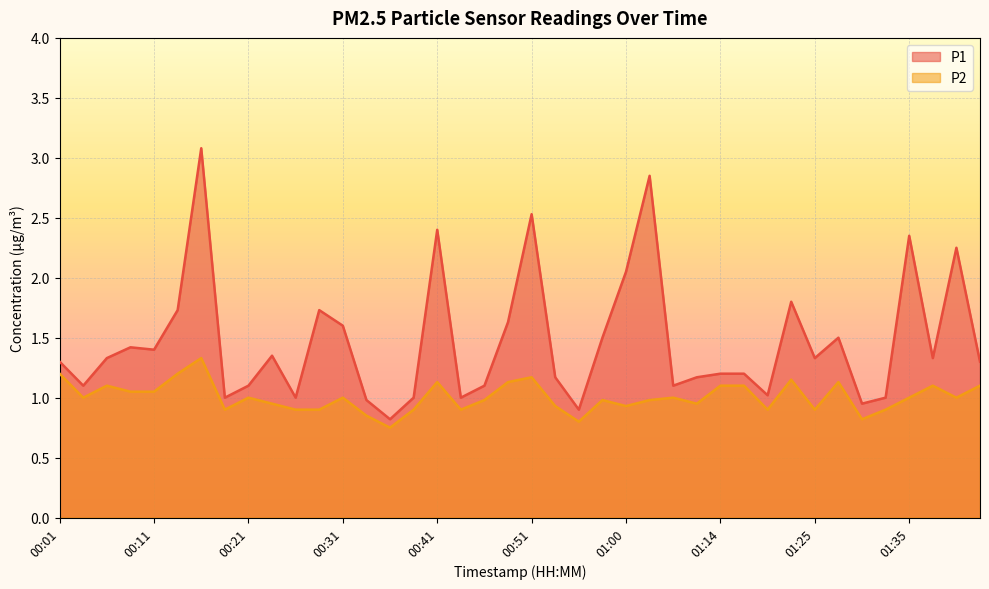

Reading right to left, what are all the values shown in this chart?

P1: 1.3	2.2	1.3	2.4	1.0	0.9	1.5	1.3	1.8	1.0	1.2	1.2	1.2	1.1	2.9	2.0	1.5	0.9	1.2	2.5	1.6	1.1	1.0	2.4	1.0	0.8	1.0	1.6	1.7	1.0	1.4	1.1	1.0	3.1	1.7	1.4	1.4	1.3	1.1	1.3
P2: 1.1	1.0	1.1	1.0	0.9	0.8	1.1	0.9	1.1	0.9	1.1	1.1	0.9	1.0	1.0	0.9	1.0	0.8	0.9	1.2	1.1	1.0	0.9	1.1	0.9	0.8	0.8	1.0	0.9	0.9	0.9	1.0	0.9	1.3	1.2	1.1	1.1	1.1	1.0	1.2